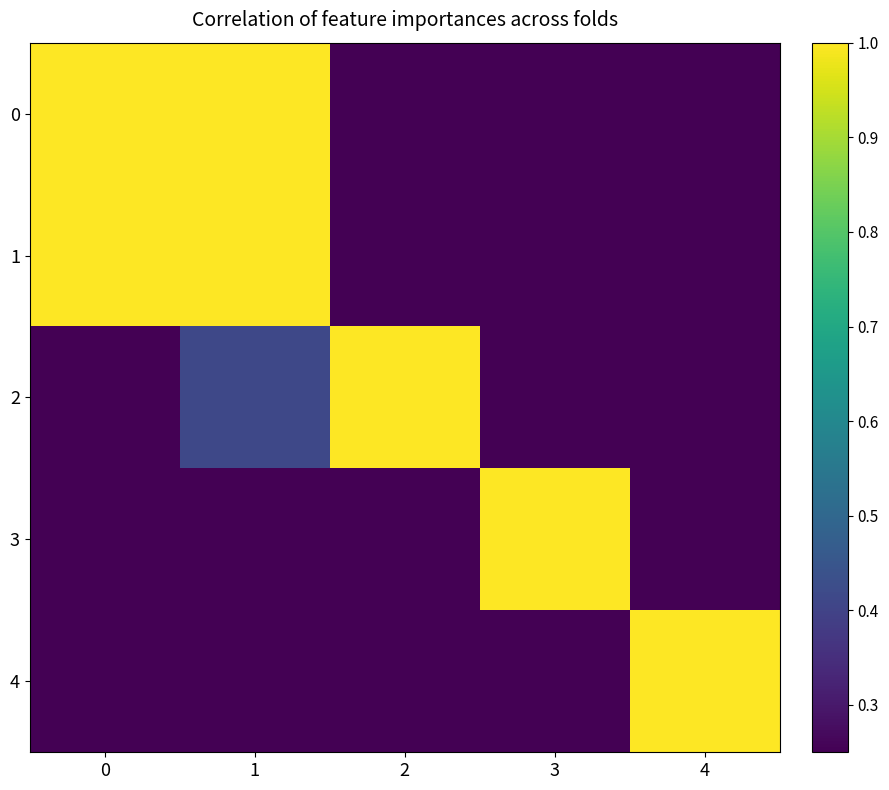

What is the spread (max minus min) of values at 2?

1.0